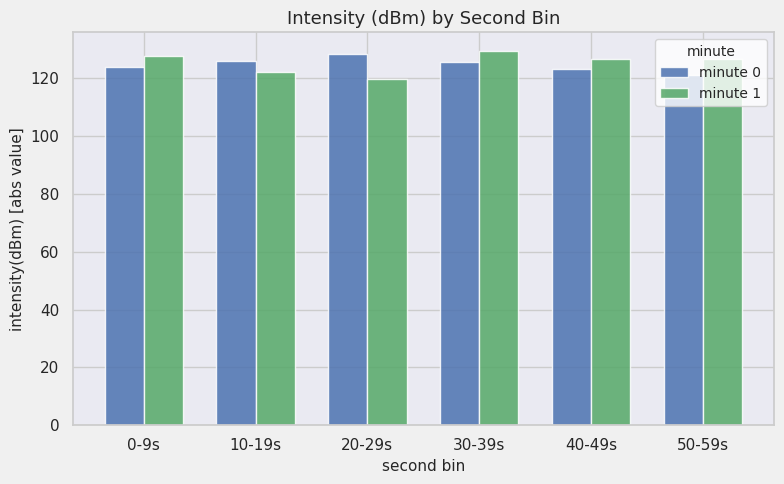

True or false: minute 1 has a value of 129.4 at 30-39s.

True